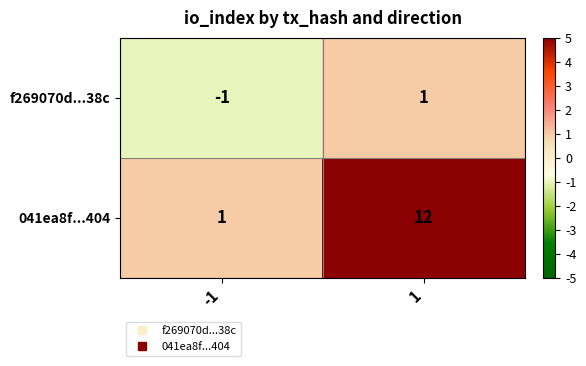

What is the sum of the 041ea8f...404 values at 1 and -1?

13